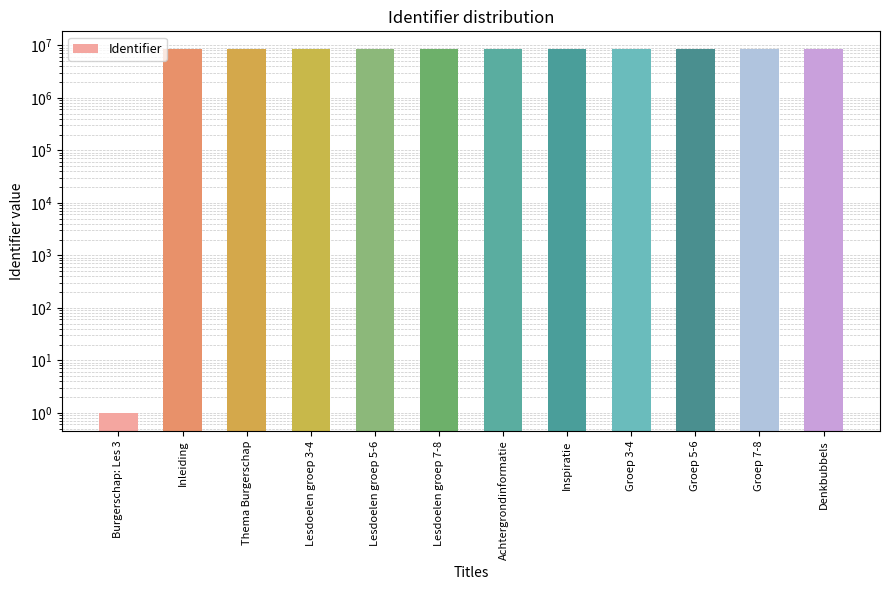

Approximately how many times larger is the value at Inspiratie compared to Thema Burgerschap?

1.0